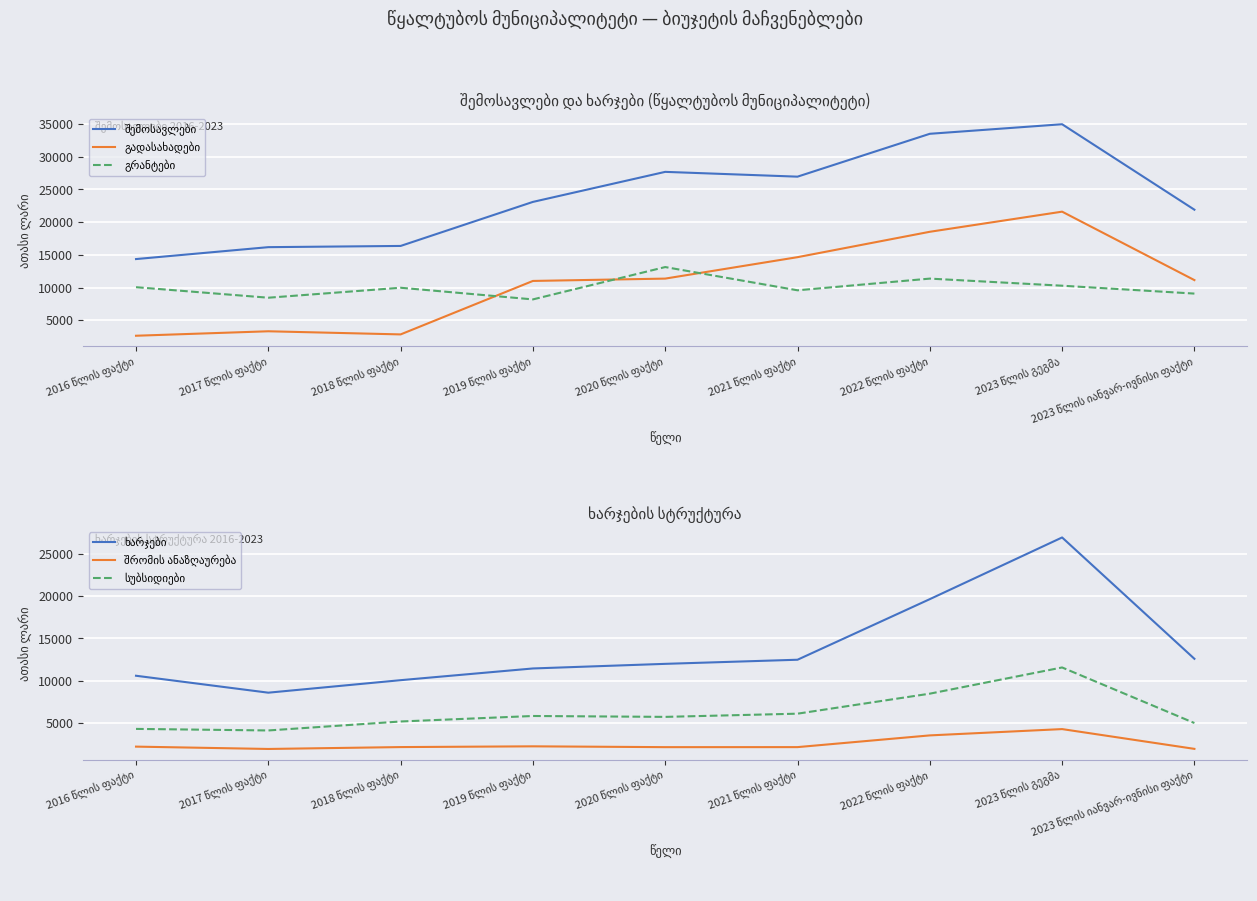

Is it true that გრანტები equals 8441.4 at 2017 წლის ფაქტი?

True